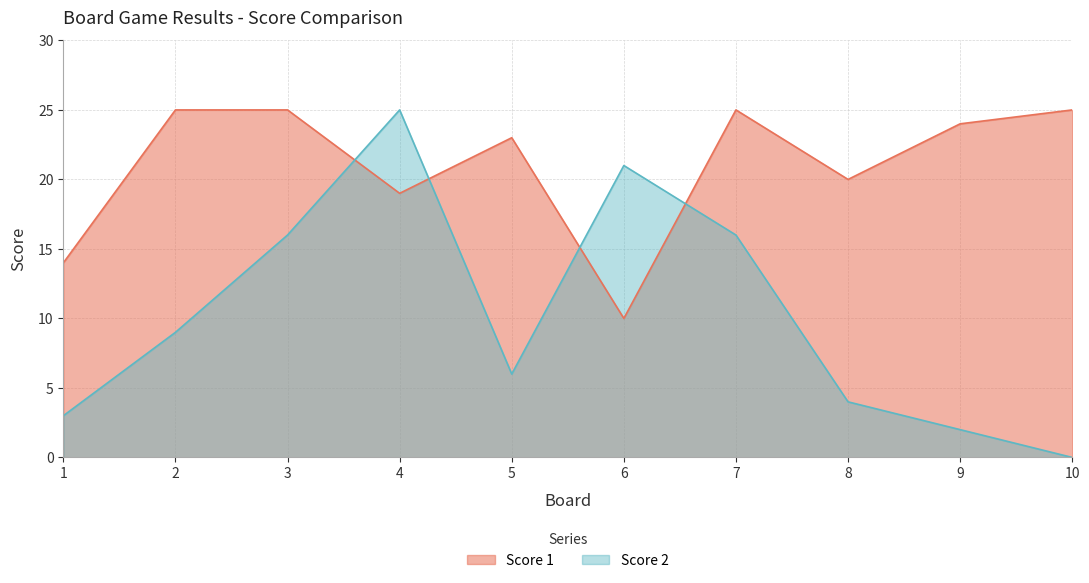

How many values in the Score 1 series are below 24?

5